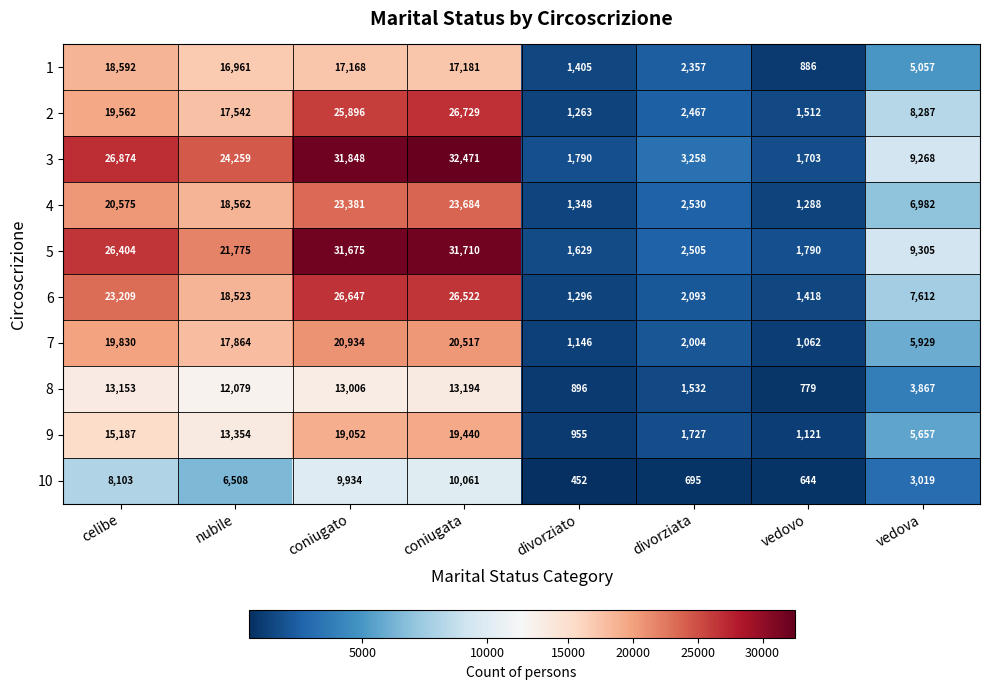

What is the difference between the highest and lowest values at vedovo?

1146